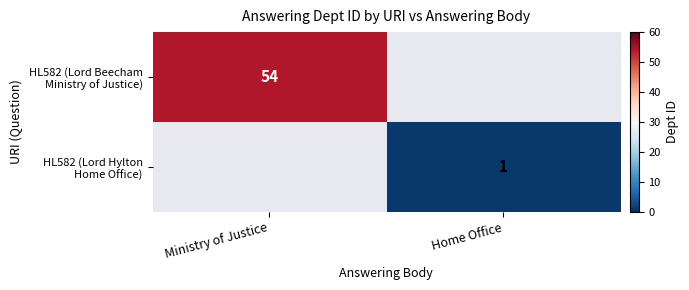

Count the number of data series in this chart.

2